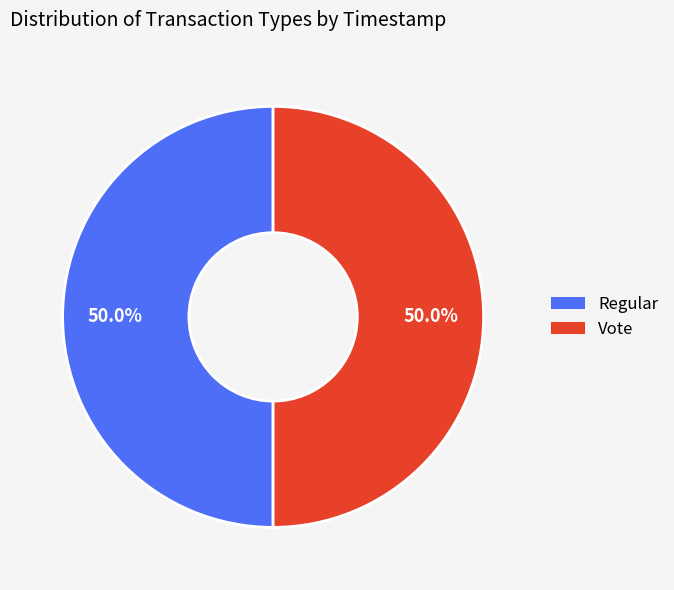

To the nearest percent, what portion does Regular represent?

50%